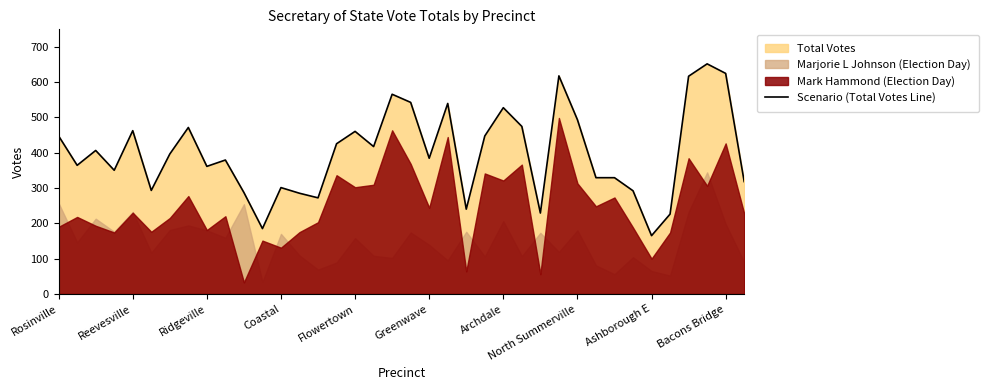

Is it true that Scenario (Total Votes Line) equals 301 at Coastal?

True